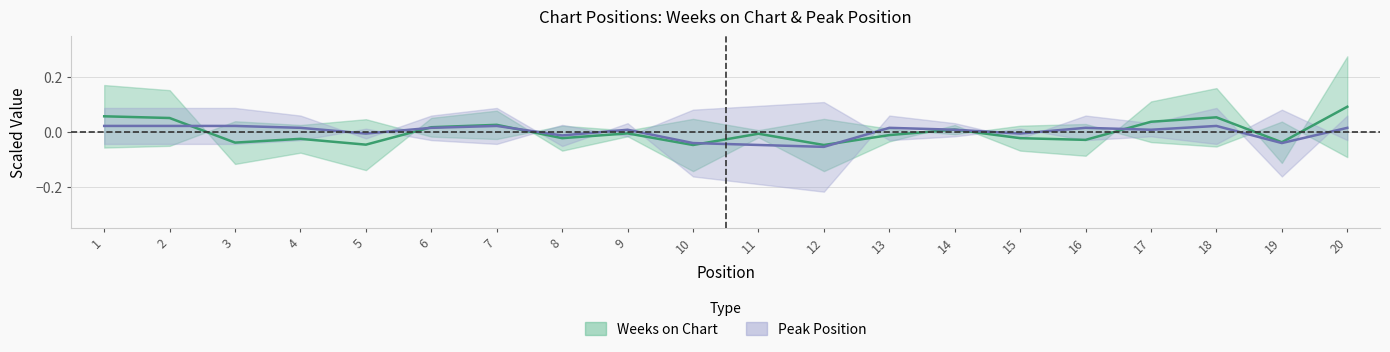

The Weeks on Chart series shows -0.0 at 12. True or false?

True